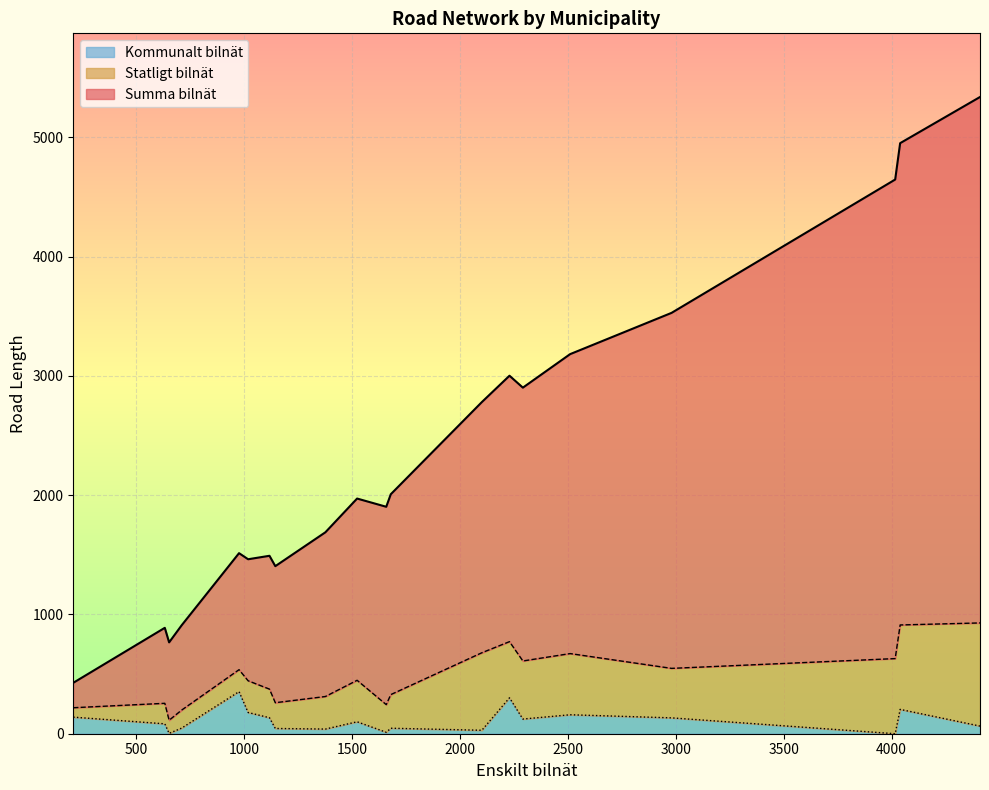

True or false: Kommunalt bilnät and Statligt bilnät intersect in this chart.

True